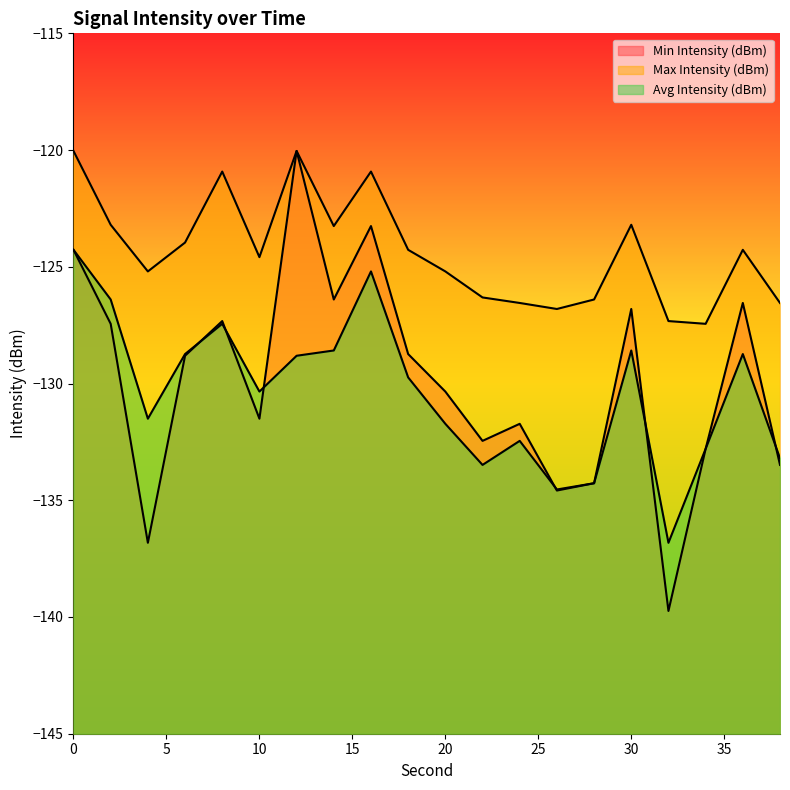

Reading left to right, what are all the values shown in this chart?

Min Intensity (dBm): -124.3	-127.4	-136.8	-128.8	-127.3	-131.5	-120.0	-126.4	-123.3	-128.7	-130.3	-132.5	-131.7	-134.6	-134.3	-126.8	-139.7	-132.8	-126.5	-133.5
Max Intensity (dBm): -120.0	-123.2	-125.2	-124.0	-120.9	-124.6	-120.0	-123.3	-120.9	-124.3	-125.2	-126.3	-126.5	-126.8	-126.4	-123.2	-127.3	-127.4	-124.3	-126.5
Avg Intensity (dBm): -124.3	-126.4	-131.5	-128.7	-127.4	-130.3	-128.8	-128.6	-125.2	-129.7	-131.7	-133.5	-132.5	-134.5	-134.3	-128.6	-136.8	-132.8	-128.7	-133.2